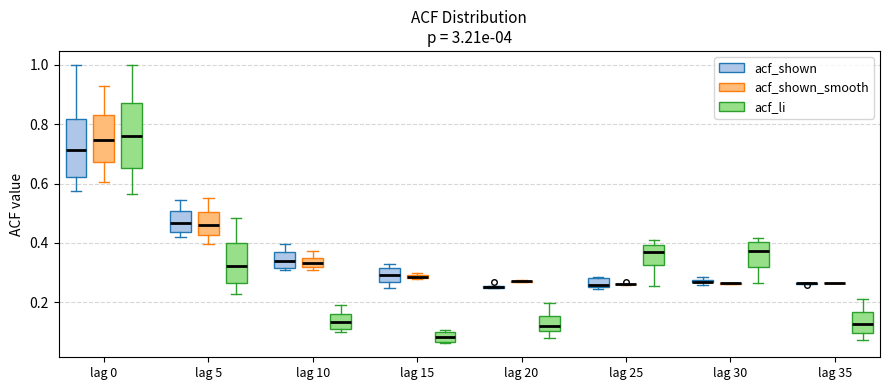

Which box is the tallest, from its lower edge to its upper edge?

lag 0 (acf_li)